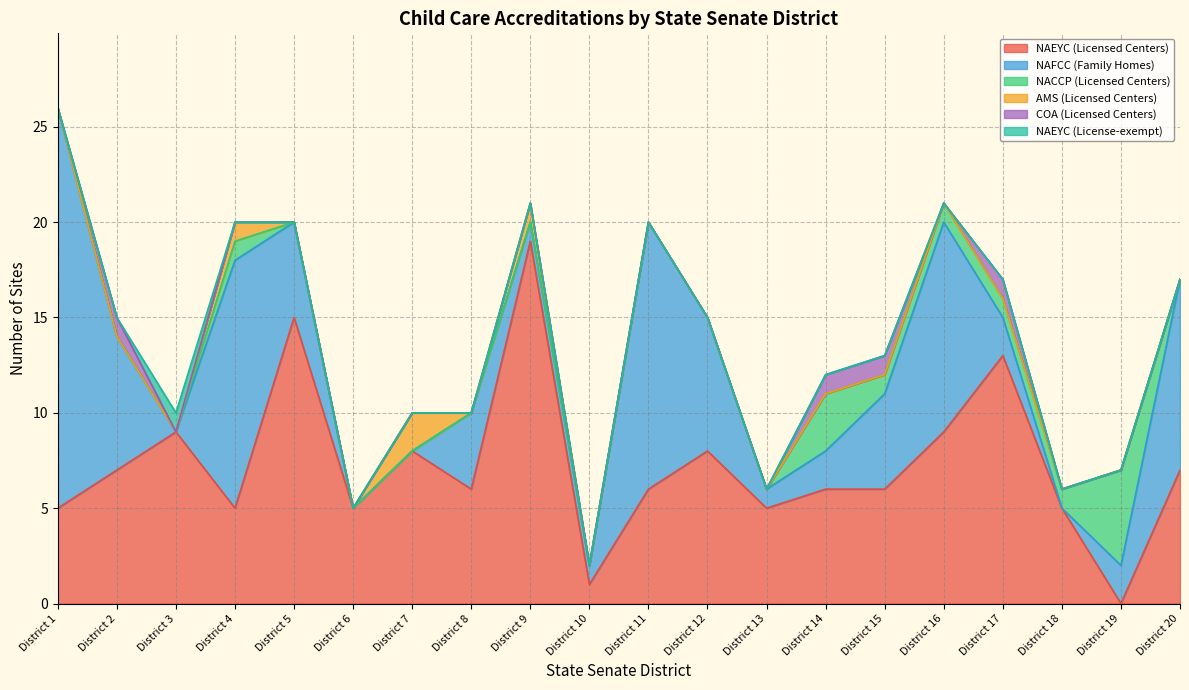

List the series in order of their peak value, lowest first.

COA (Licensed Centers), NAEYC (License-exempt), AMS (Licensed Centers), NACCP (Licensed Centers), NAEYC (Licensed Centers), NAFCC (Family Homes)